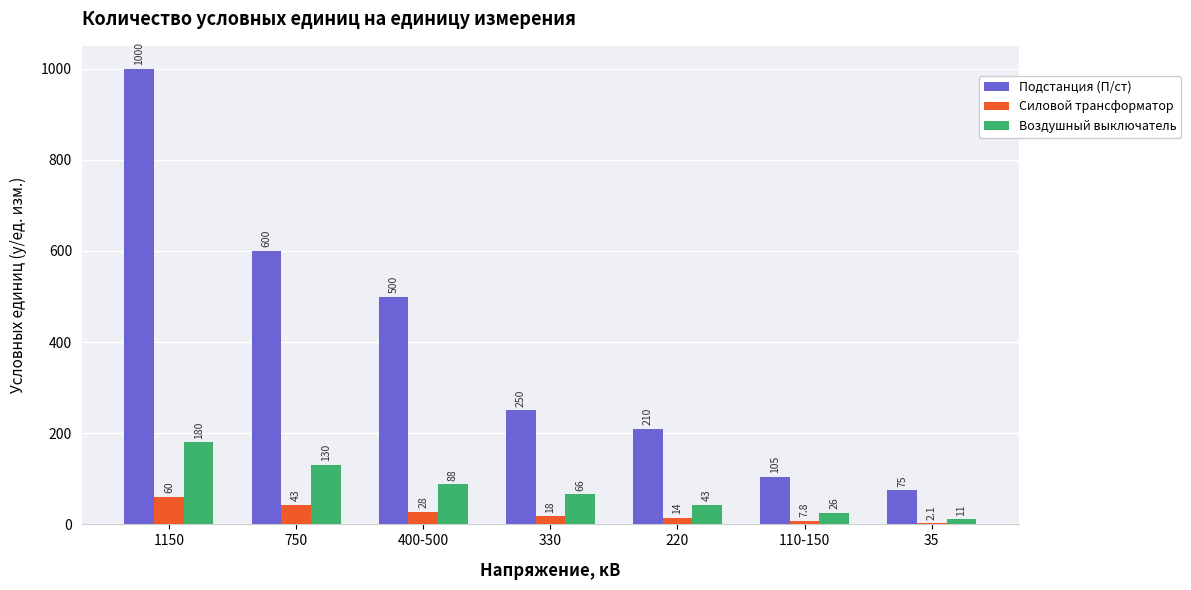

The Воздушный выключатель series shows 252.3 at 1150. True or false?

False